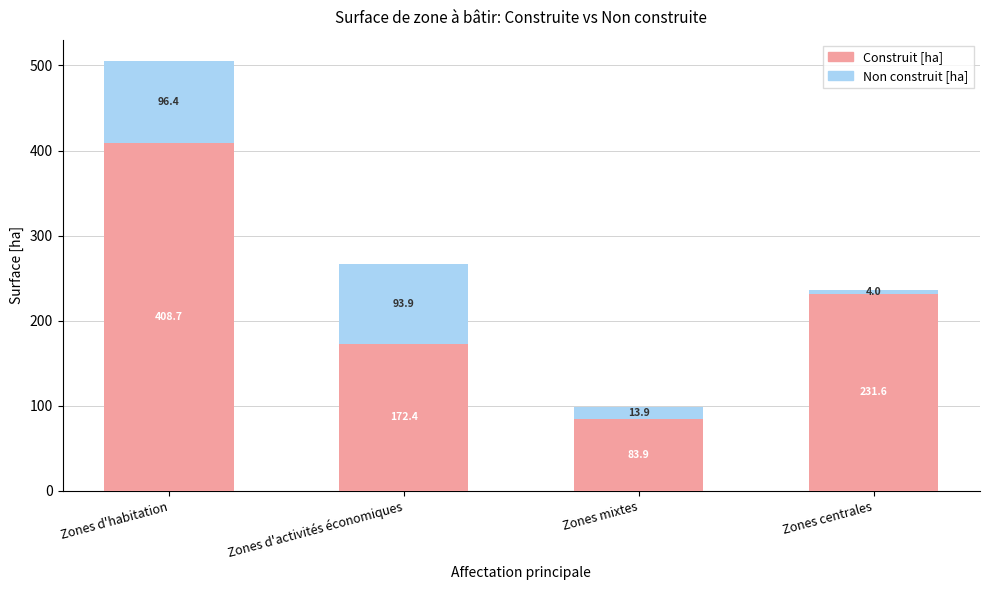

What is the average value of the Construit [ha] series?

224.2